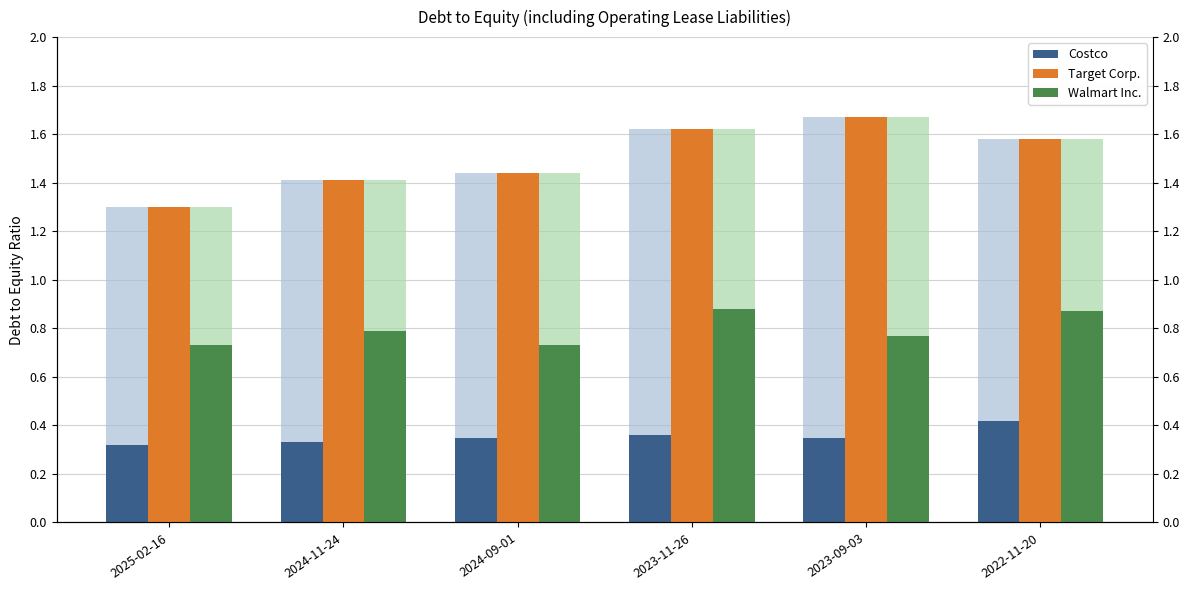

What is the difference between the maximum and minimum values in the Walmart Inc. series?

0.2